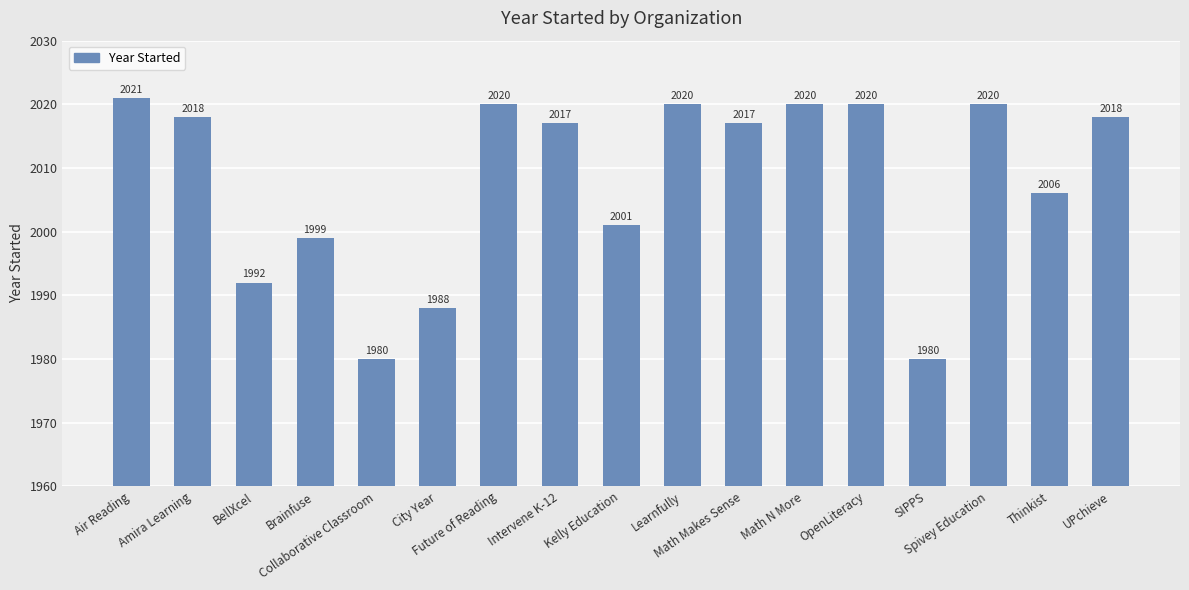

Where is the data nearest to the value 2000?

Brainfuse